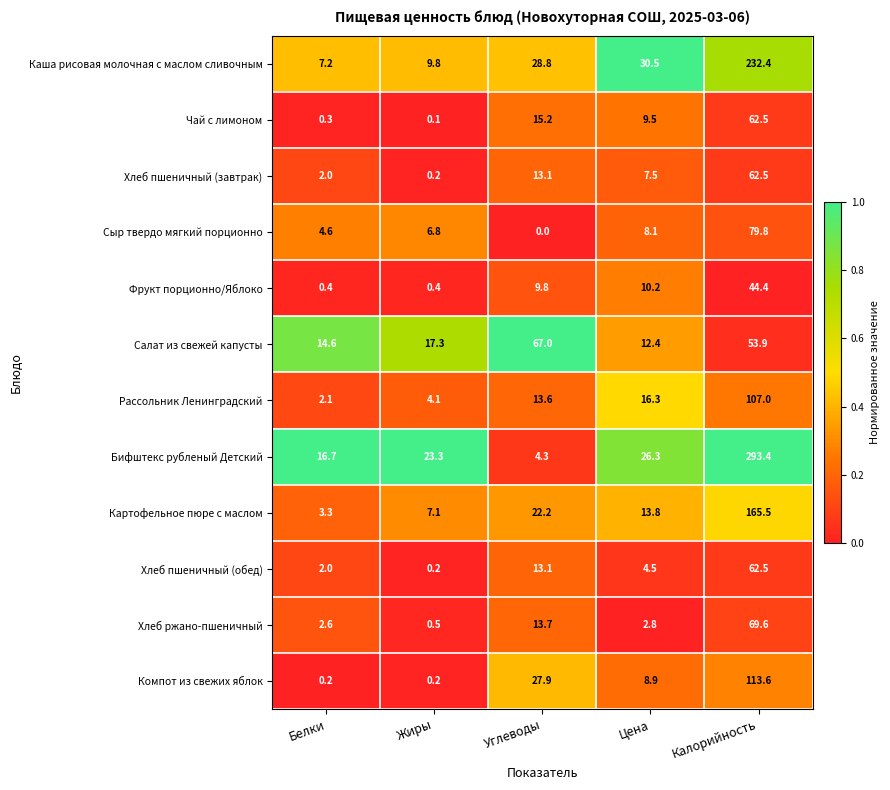

How many distinct data groups are displayed?

12